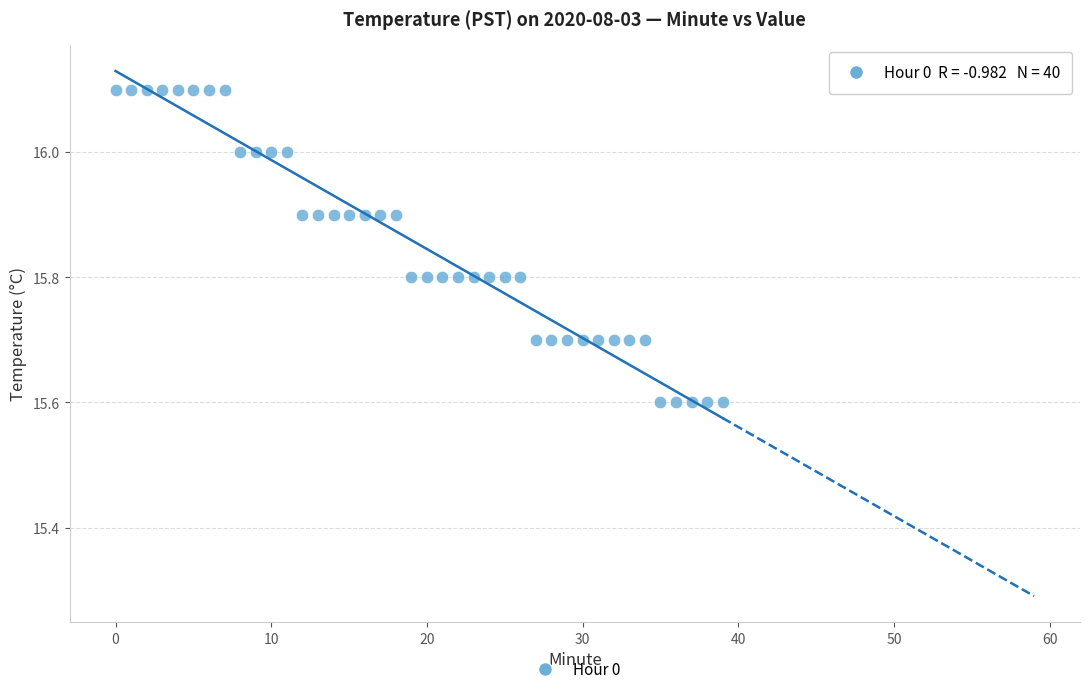

What is the range of Y values (max minus min)?

0.5